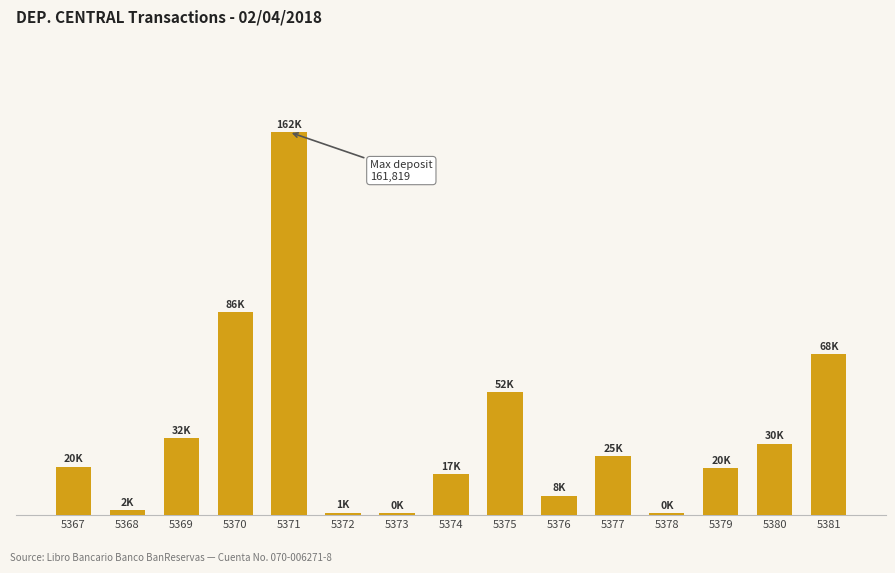

List the labels in order of value, largest first.

5371, 5370, 5381, 5375, 5369, 5380, 5377, 5367, 5379, 5374, 5376, 5368, 5372, 5373, 5378